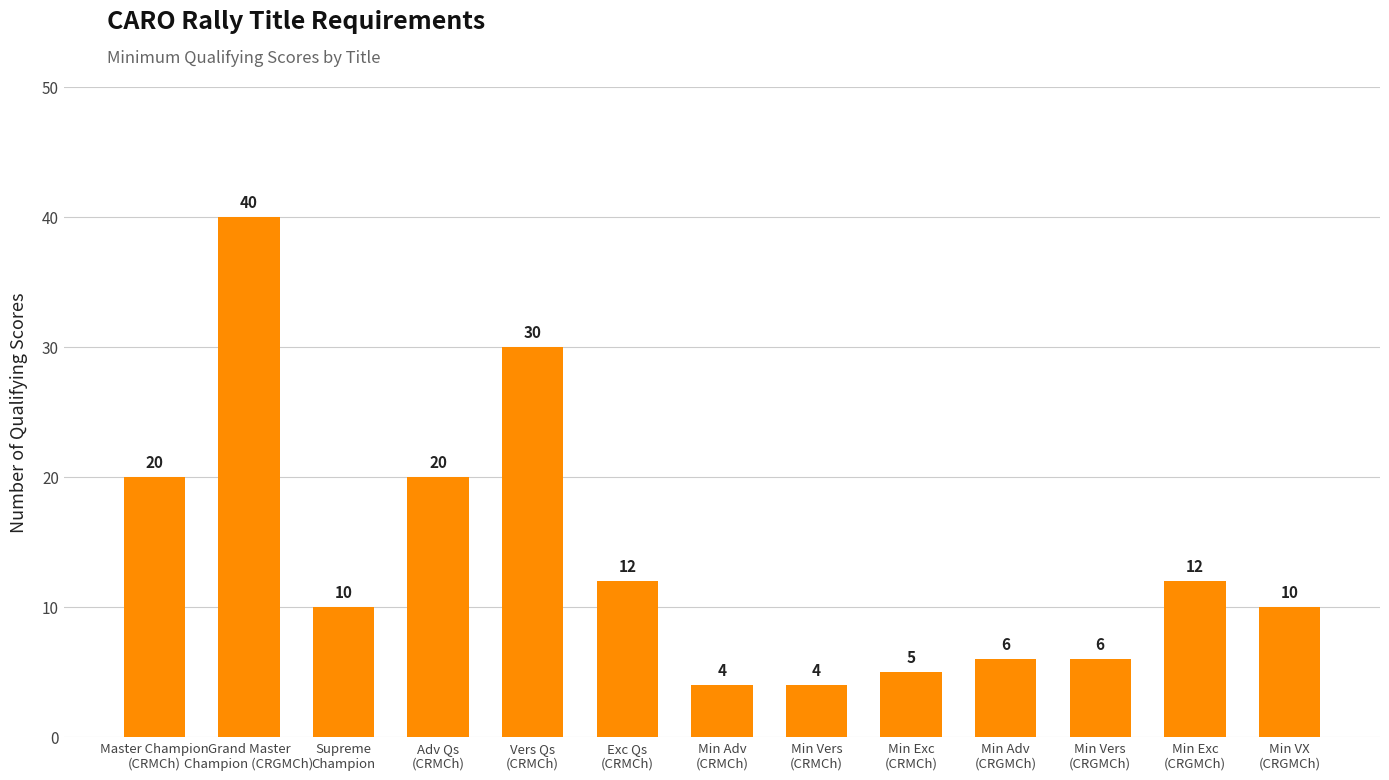

How many series are shown in this chart?

1